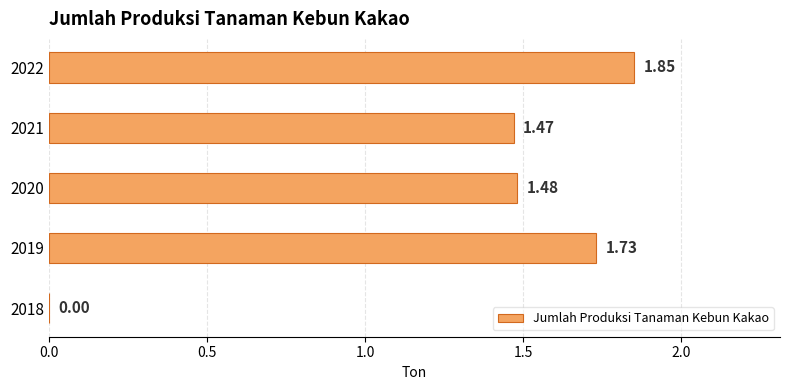

How many series are shown in this chart?

1